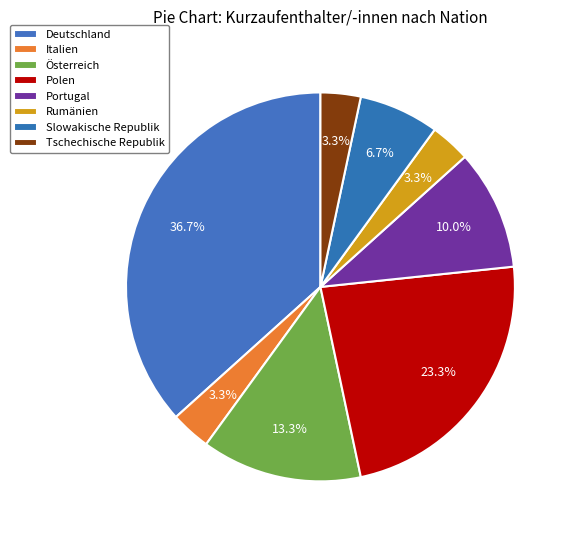

Combined, what portion of the pie is Portugal and Tschechische Republik?

13.3%